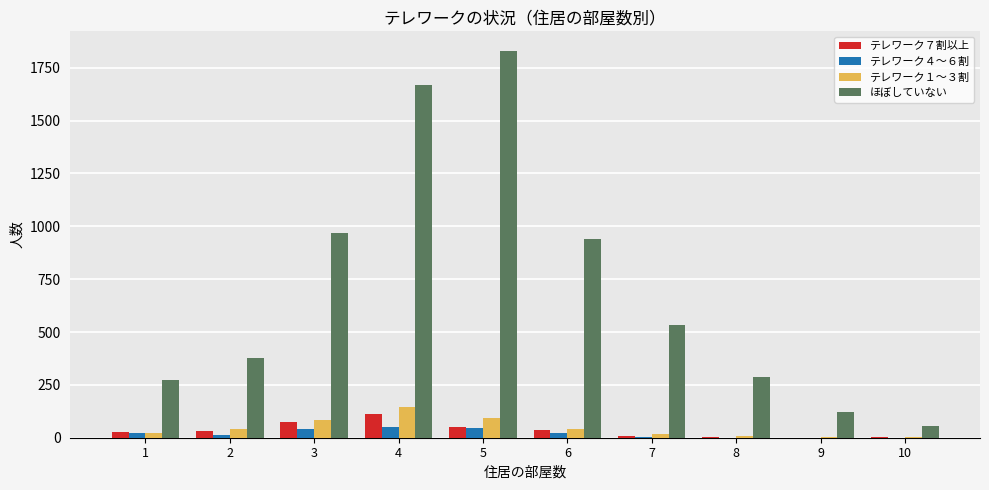

Which series has the largest total across all categories?

ほぼしていない